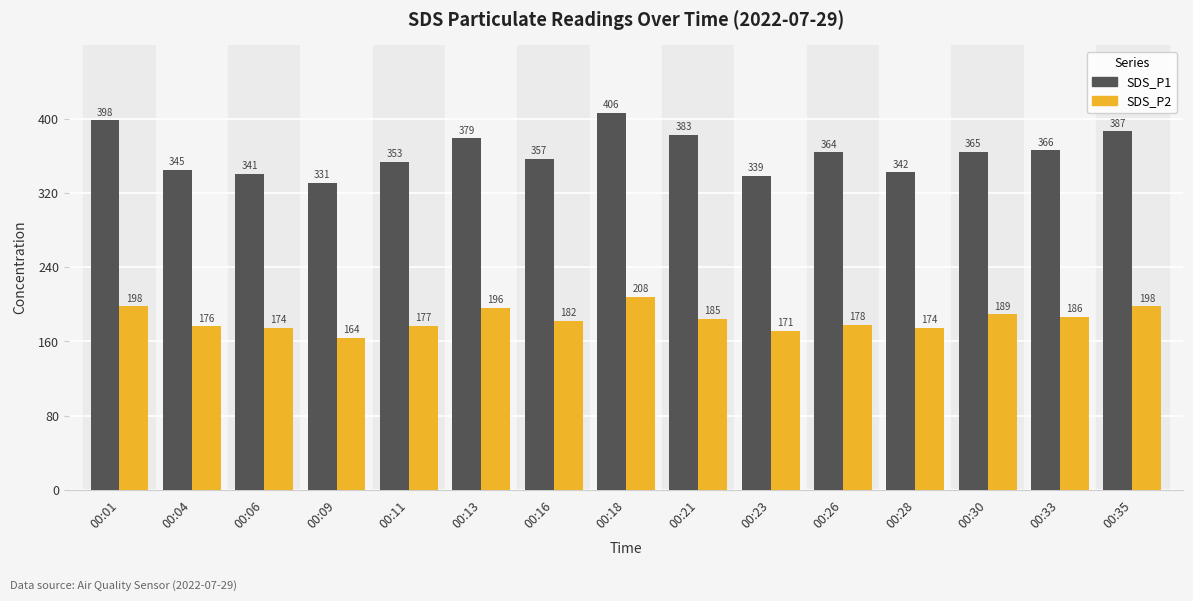

At which label does SDS_P2 first exceed 182?

00:01